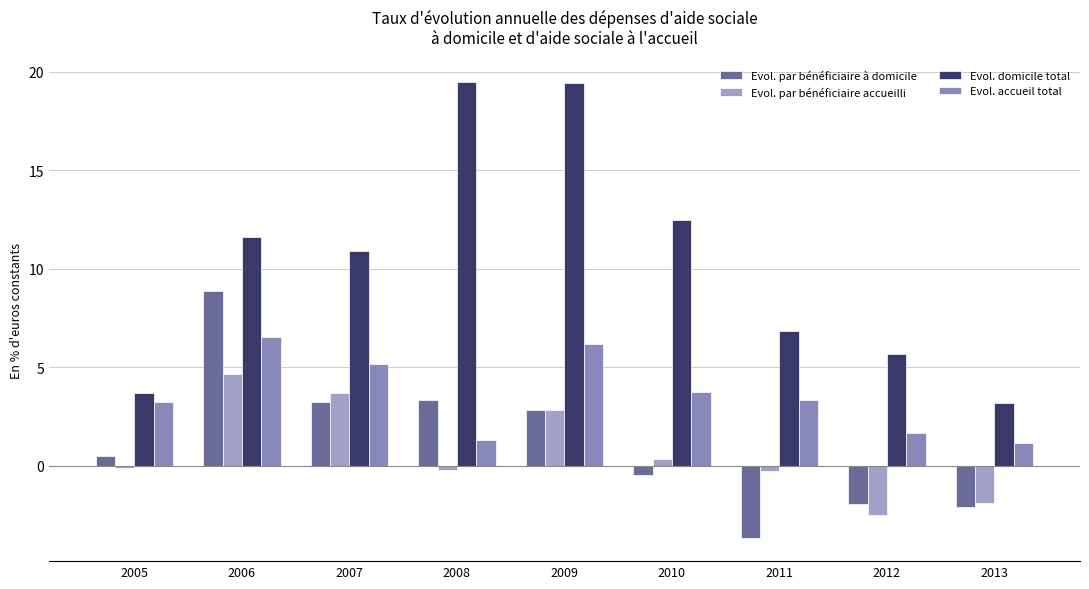

What is the average value of the Evol. par bénéficiaire à domicile series?

1.2